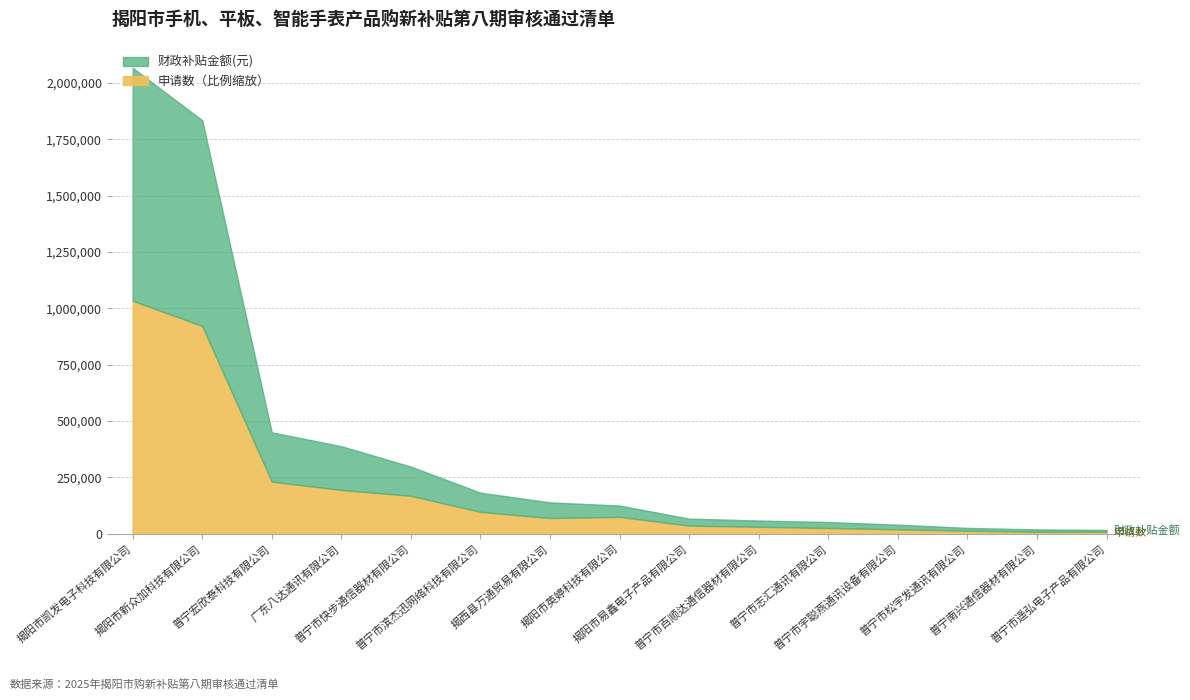

True or false: 财政补贴金额(元) has a value of 1033387.8 at 揭阳市凯发电子科技有限公司.

True